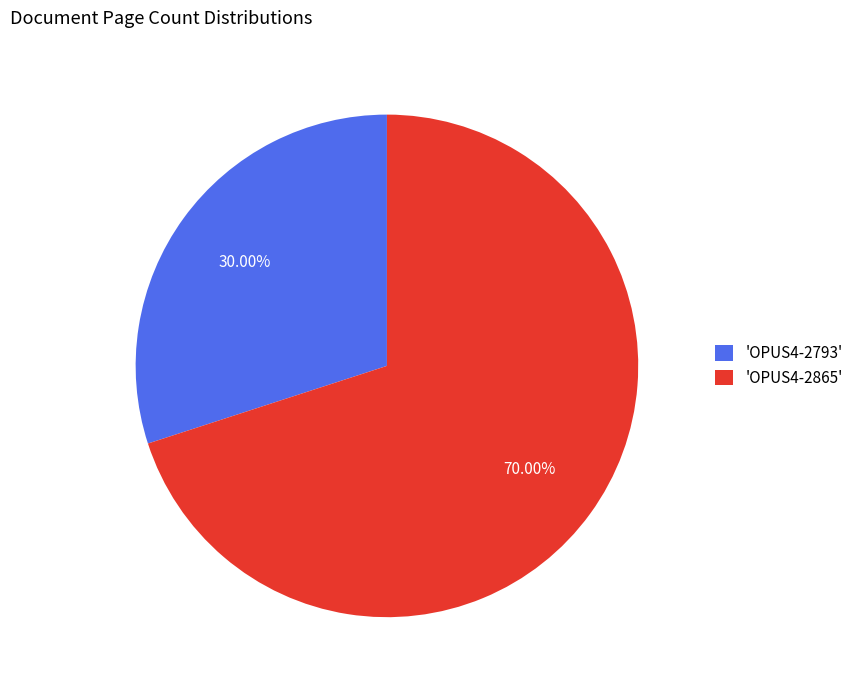

Is the sum of 'OPUS4-2793' and 'OPUS4-2865' greater than half?

Yes